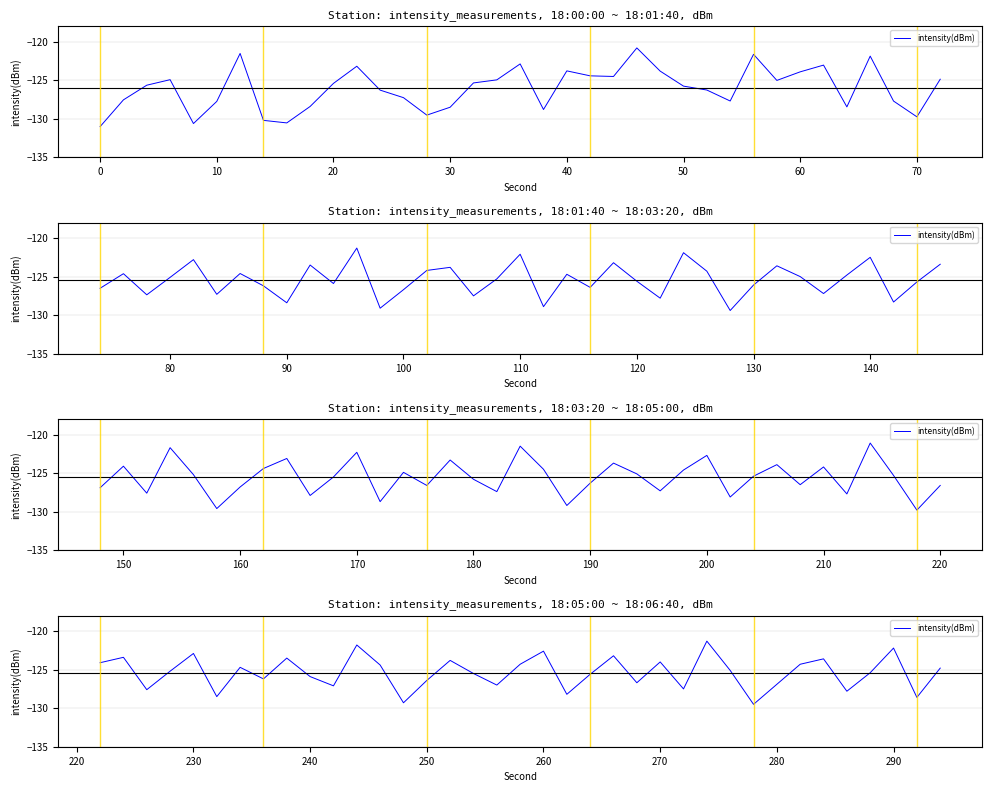

Is it true that the value at 17 is -181.1?

False